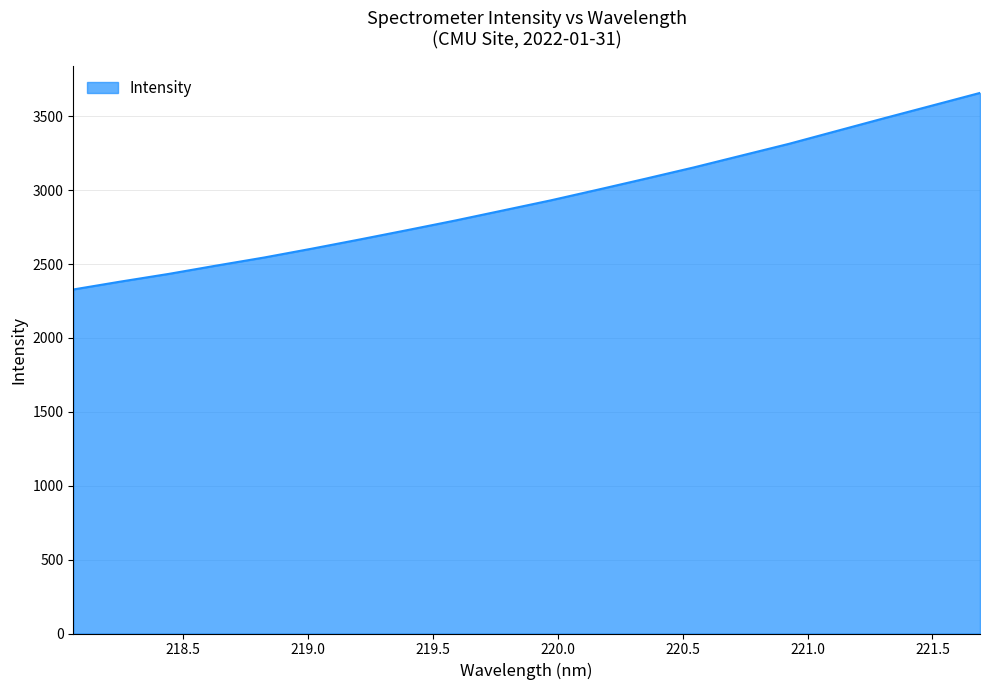

What is the maximum value shown in the chart?

3658.1